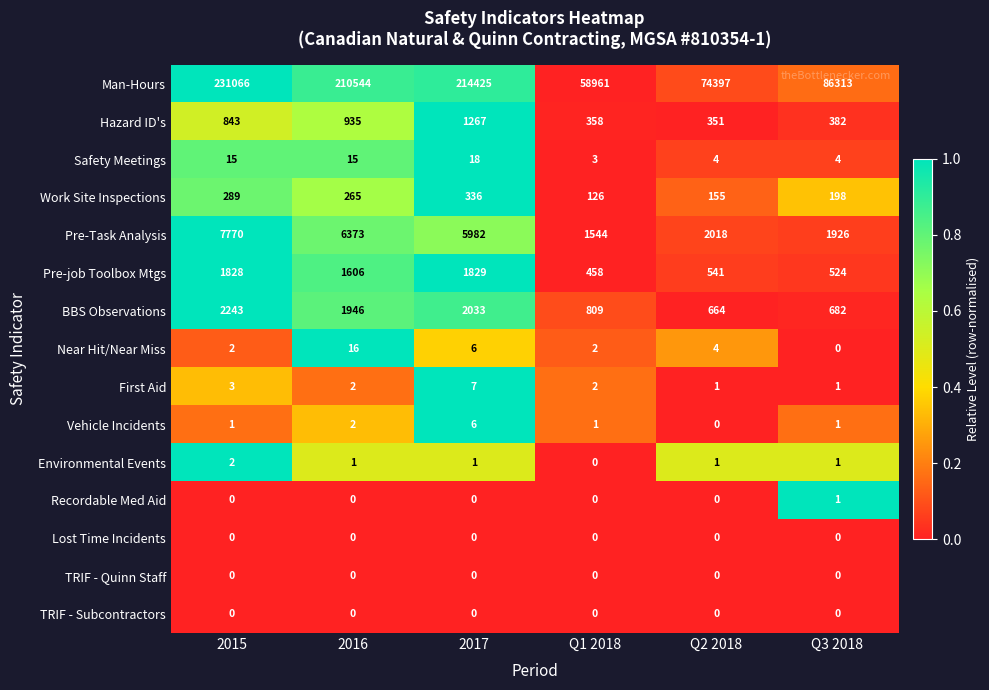

What is the difference between the second highest and second lowest values in the BBS Observations series?

1351